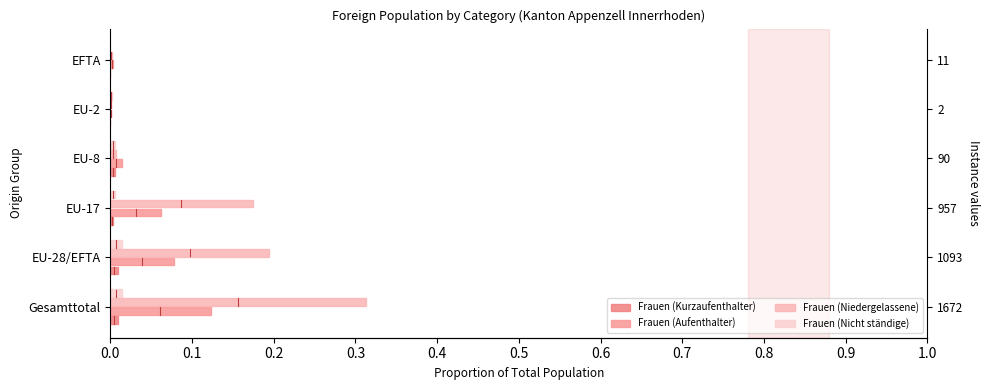

The value of Frauen (Kurzaufenthalter) at 0.1 is 0.0. True or false?

False